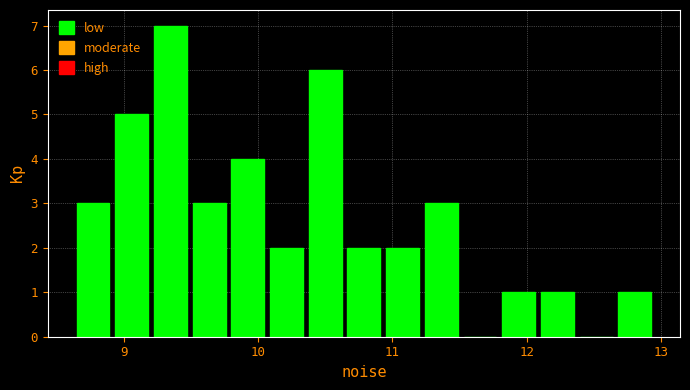

Around what value on the x-axis is the tallest bar? Give the approximate position of its centre, as read against the axis.

9.3